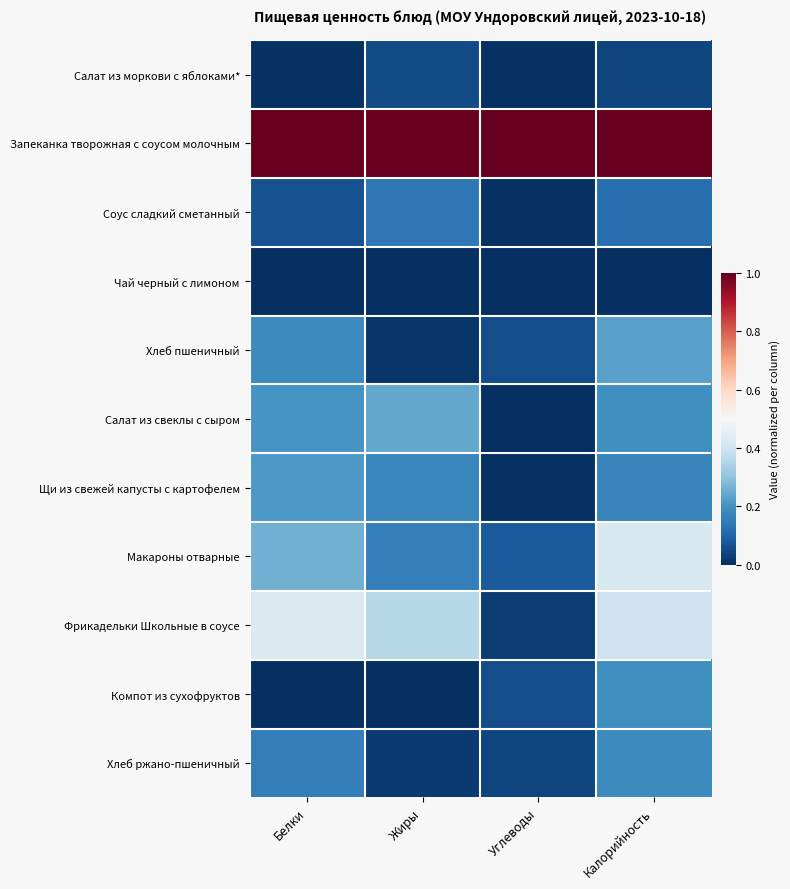

What is the total value across all series at Белки?

2.5